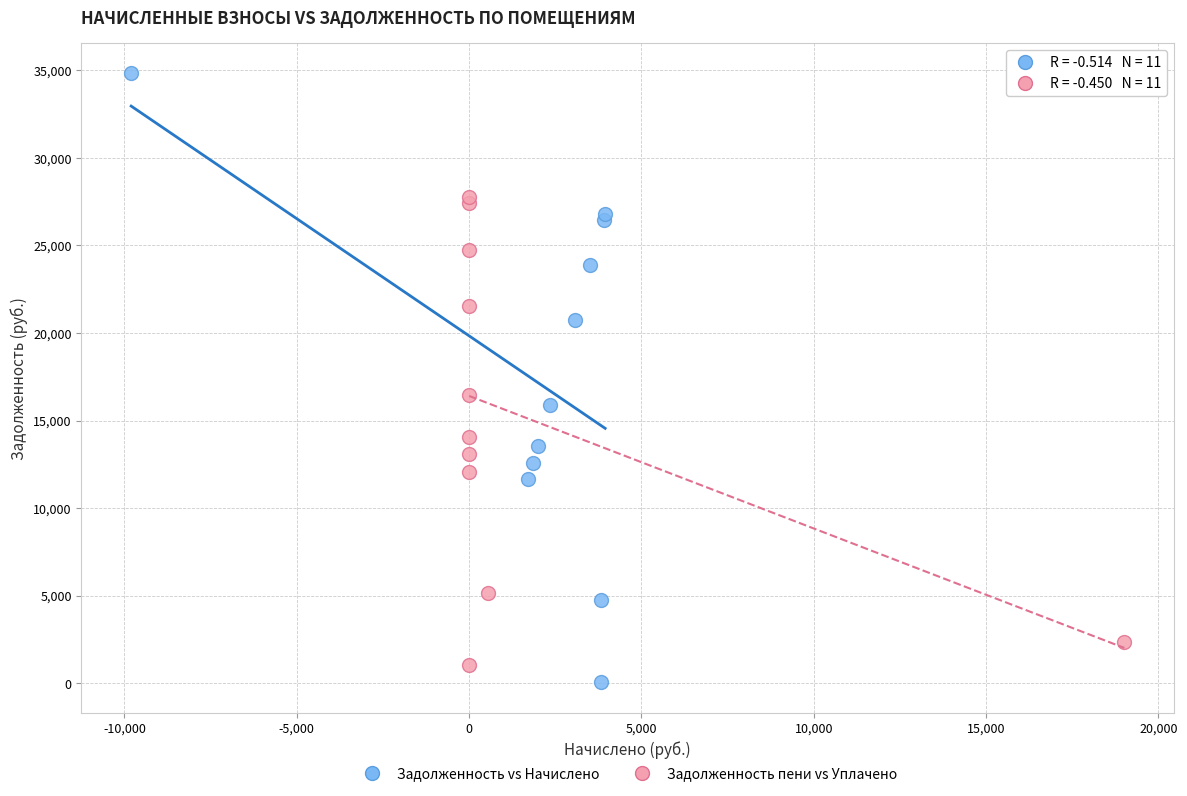

Which series reaches the maximum Y coordinate?

Задолженность vs Начислено